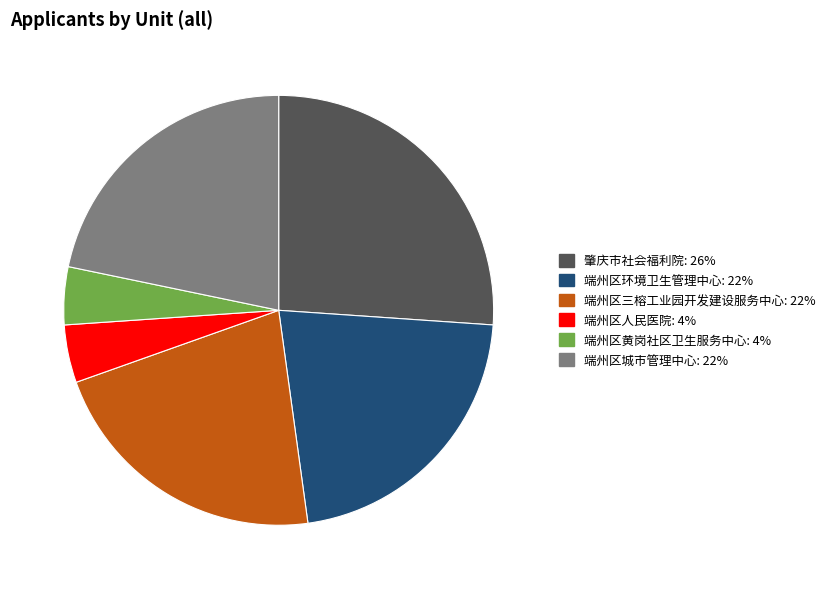

Is there a majority slice in this chart?

No